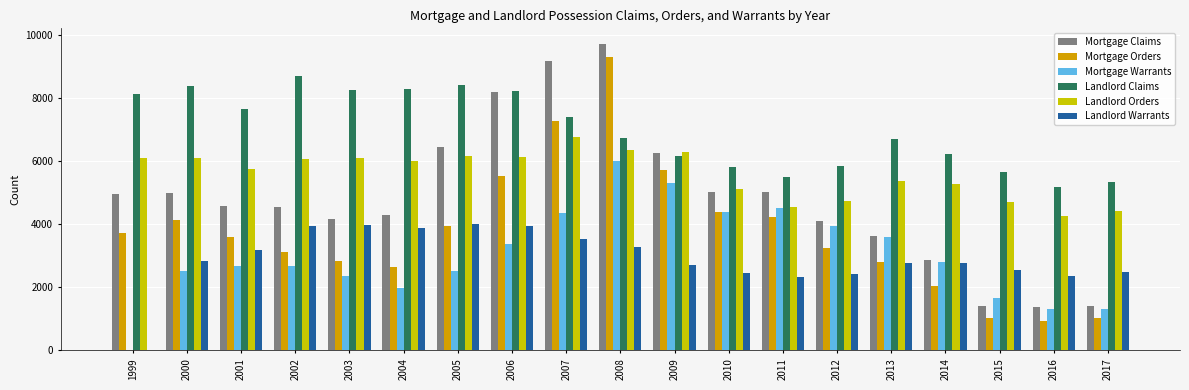

How many distinct data groups are displayed?

6